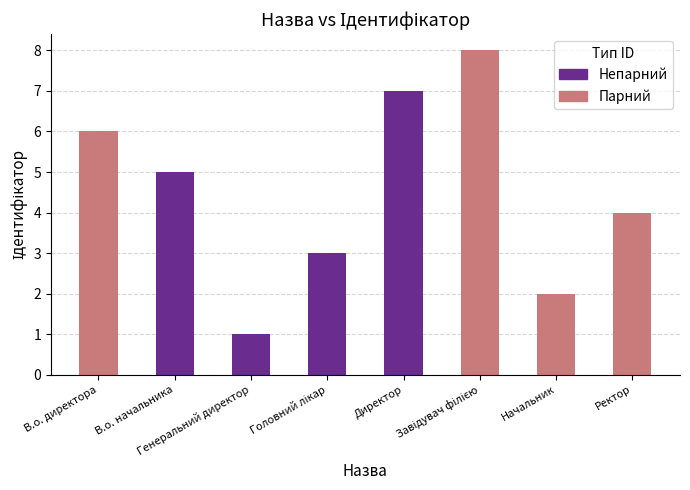

What is the difference between the maximum and second lowest values?

6